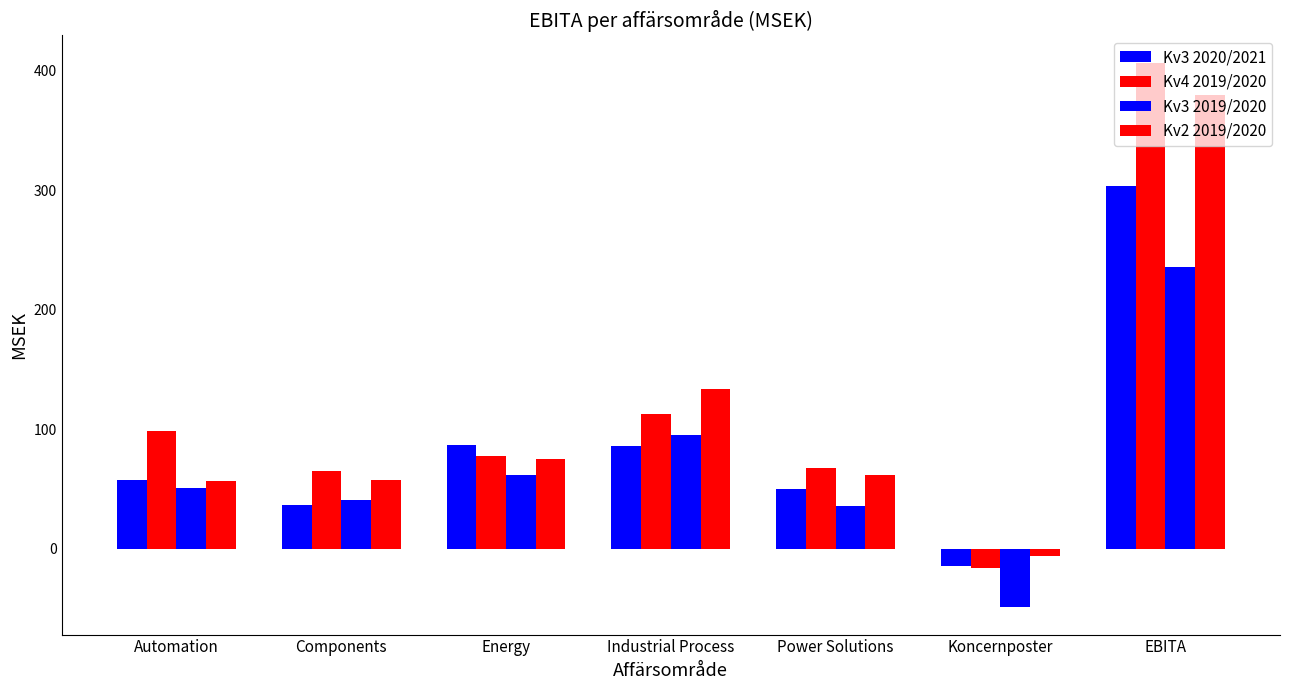

Rank the series by their maximum value, from highest to lowest.

Kv4 2019/2020, Kv2 2019/2020, Kv3 2020/2021, Kv3 2019/2020